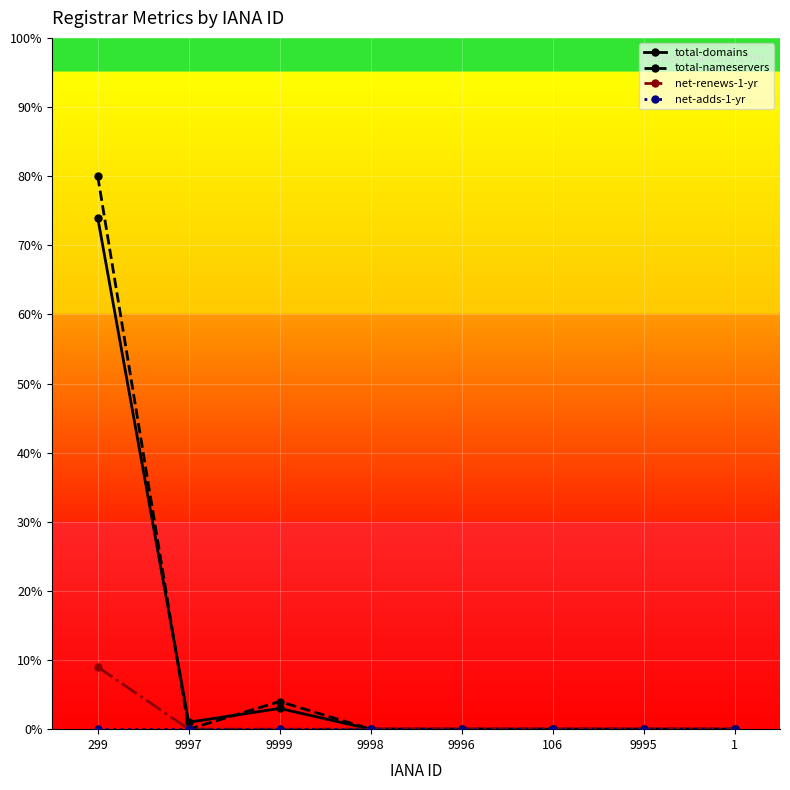

At which category is the sum across all series the highest?

299